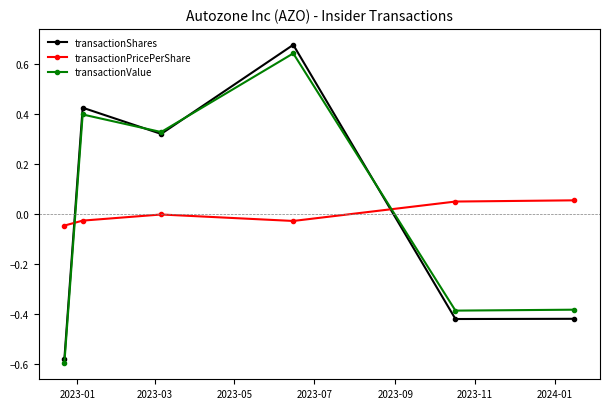

How many values in the transactionValue series exceed 0?

3